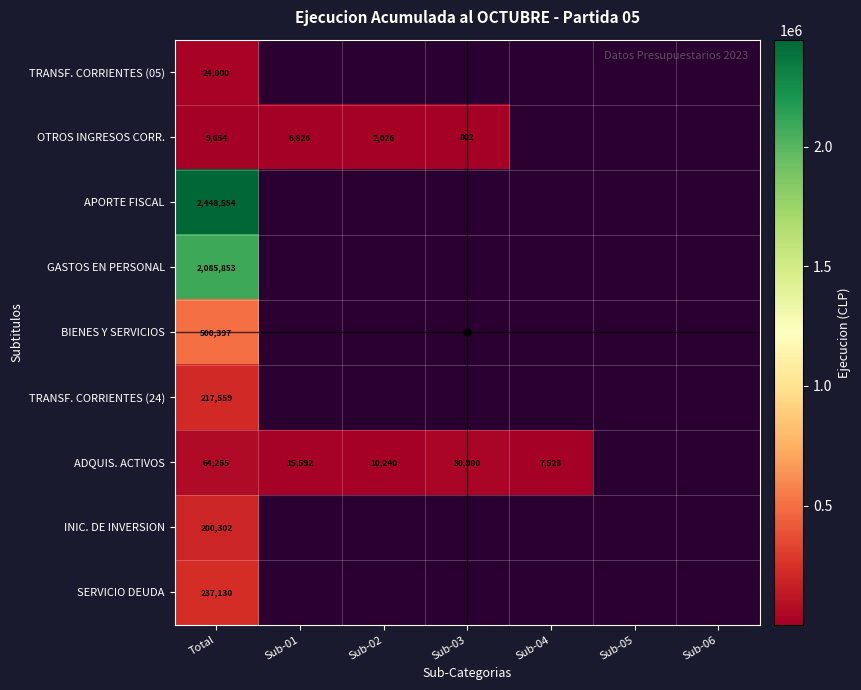

Is it true that OTROS INGRESOS CORR. equals 6826 at Sub-01?

True